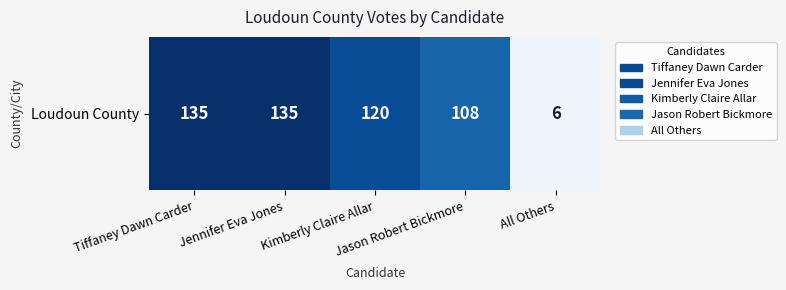

Is it true that the value at Kimberly Claire Allar is 120?

True